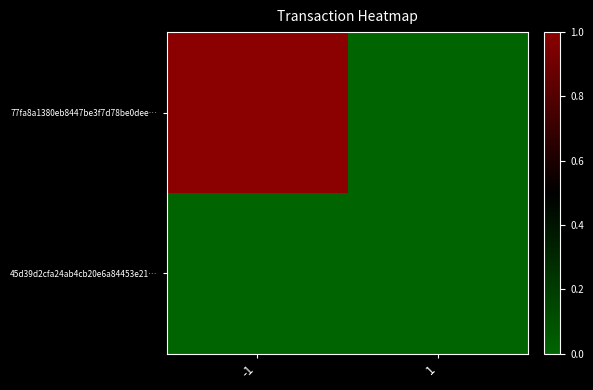

Which series changed the most between -1 and 1?

77fa8a1380eb8447be3f7d78be0dee…